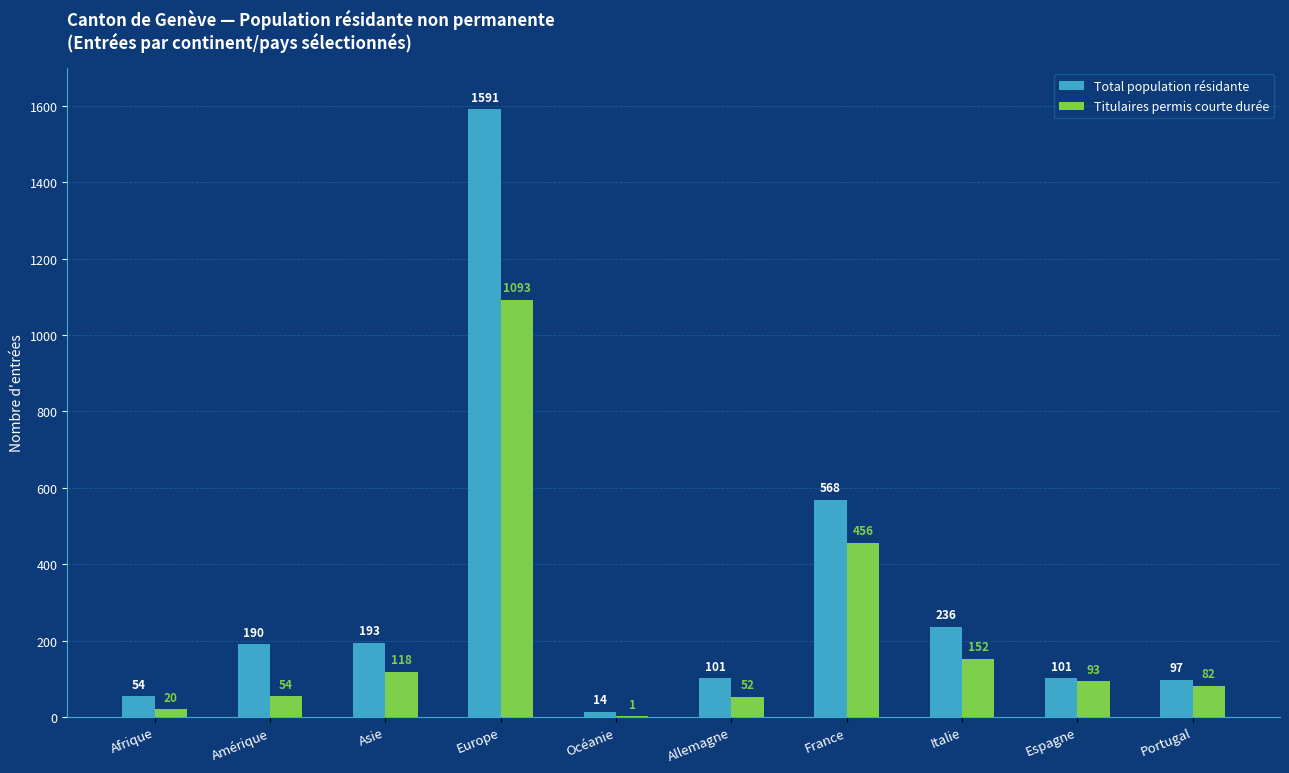

Are the bars grouped side by side (vs. stacked)?

Yes